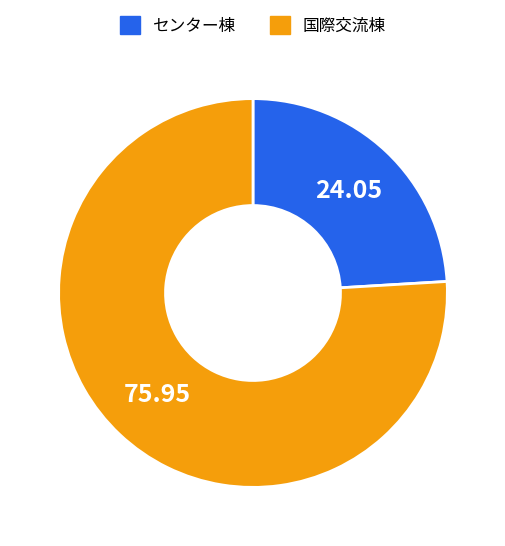

Is there a majority slice in this chart?

Yes